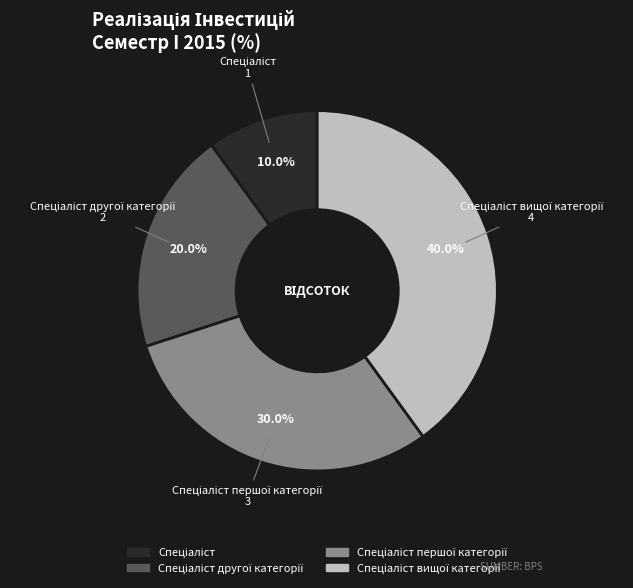

Does any single category account for the majority?

No